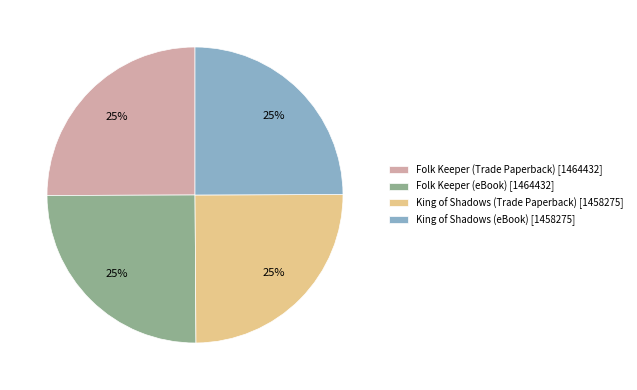

To the nearest percent, what portion does Folk Keeper (eBook) [1464432] represent?

25%